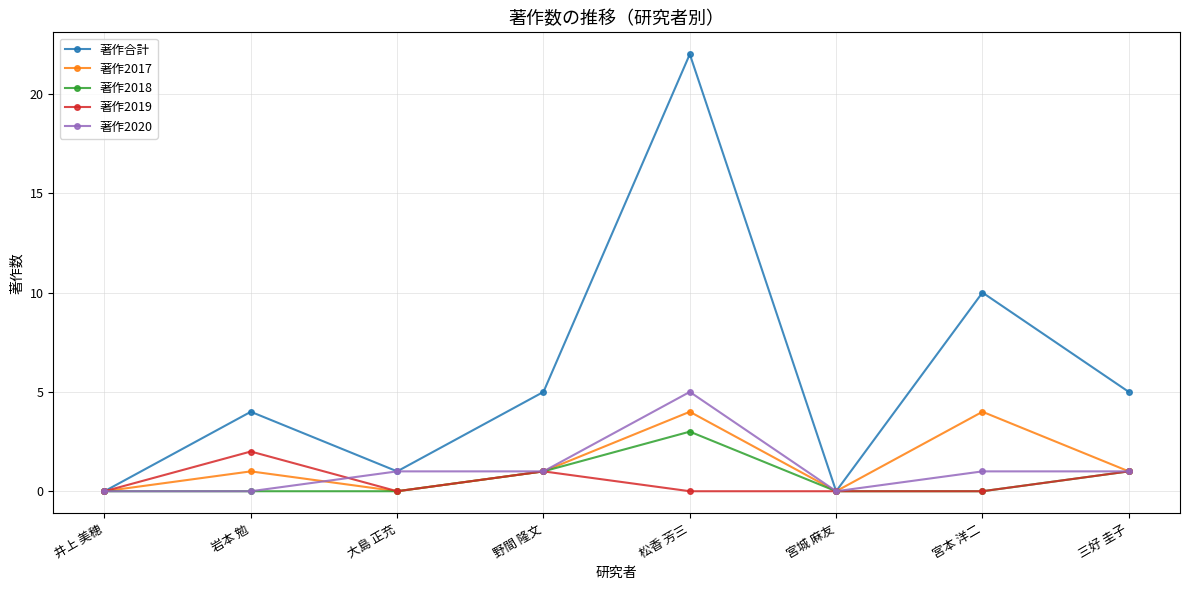

List the series in order of their peak value, highest first.

著作合計, 著作2020, 著作2017, 著作2018, 著作2019